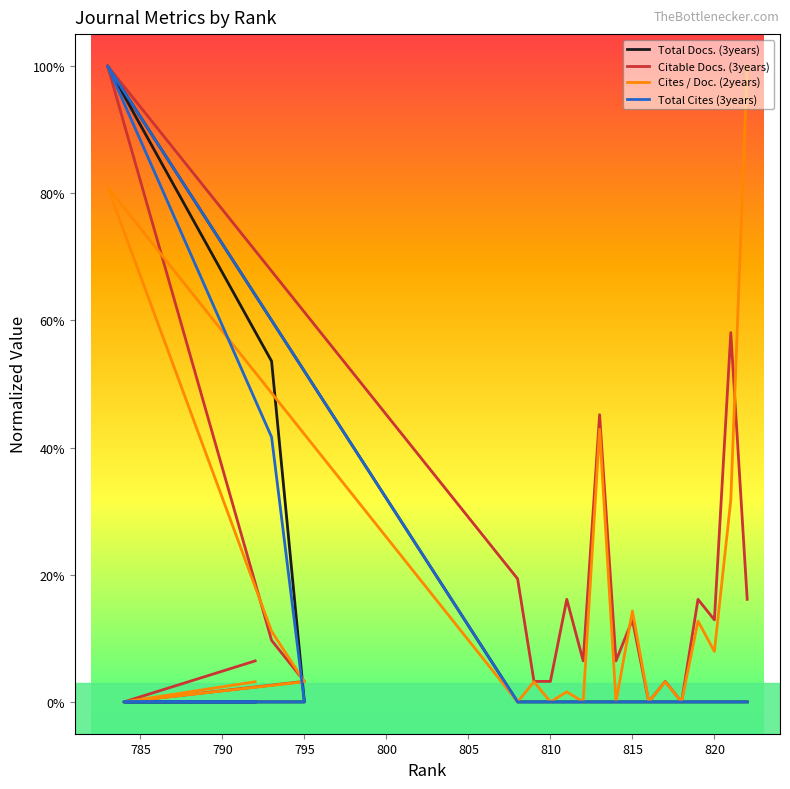

True or false: Total Docs. (3years) has more than 2 points higher than both neighbors.

False